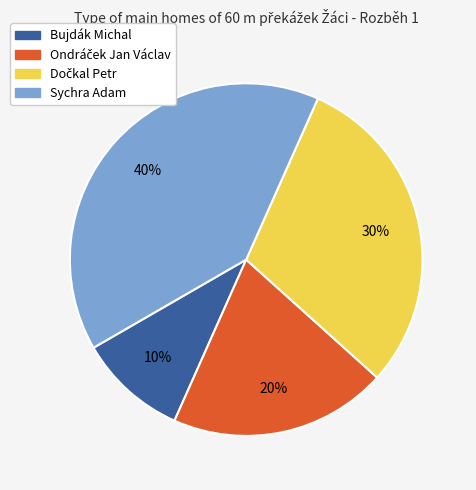

Which slice is the largest?

Sychra Adam